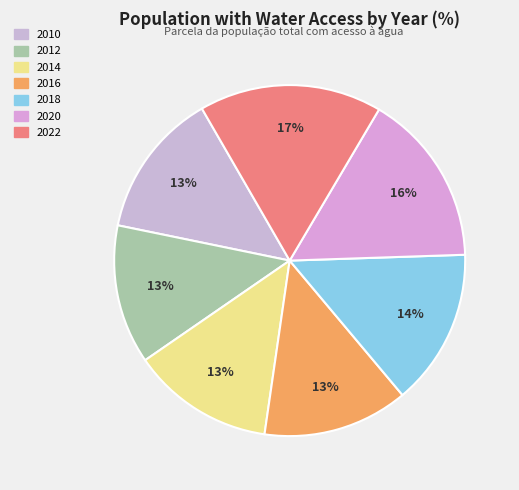

To the nearest percent, what is the difference between the 2010 and 2020 slice percentages?

3%